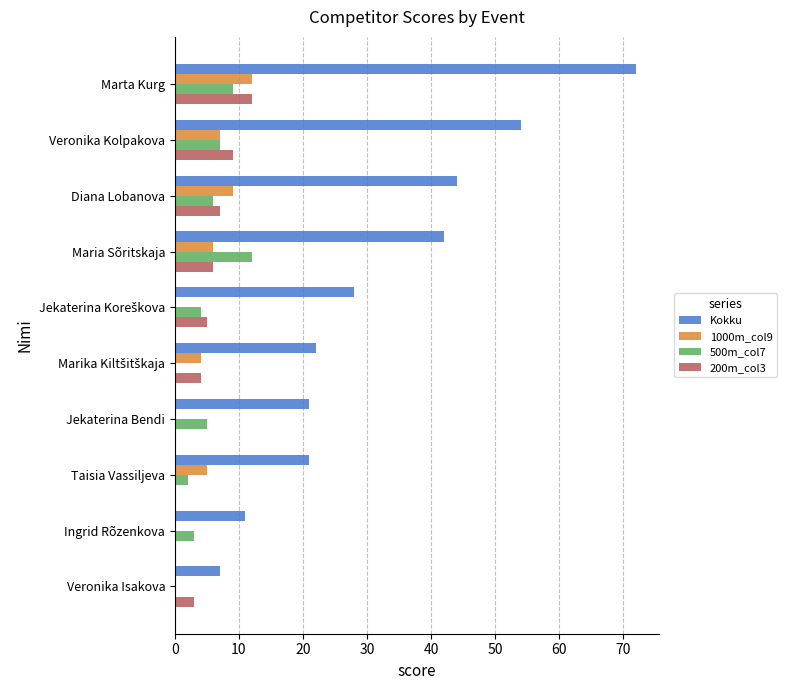

Is it true that 500m_col7 equals 10 at Diana Lobanova?

False